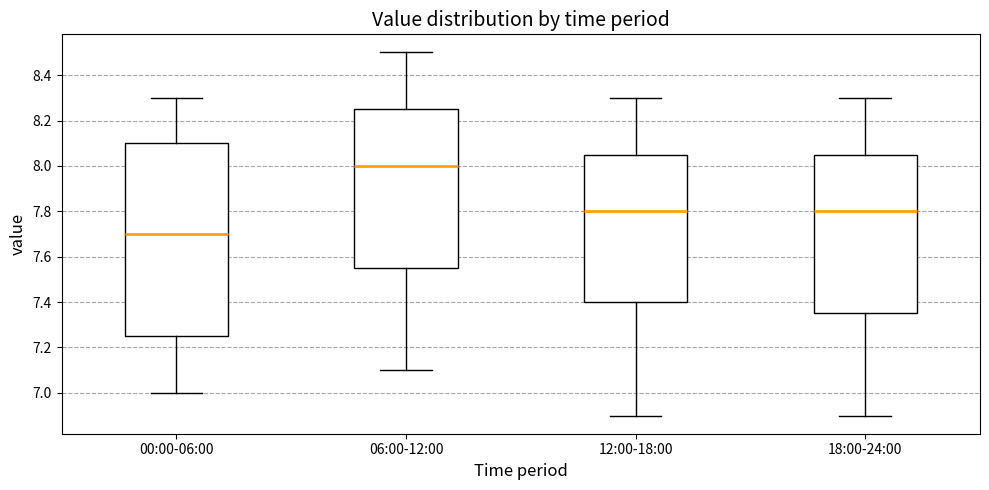

Reading left to right, transcribe this box plot: for each box, give where its median line is, the range the box spans, and where its two whiskers end, as read against the y-axis. The values are not printed on the chart, so give them approximately, as read against the axis.

00:00-06:00: median 7.70, box 7.26 to 8.10, whiskers 7.00 to 8.30
06:00-12:00: median 8.00, box 7.56 to 8.26, whiskers 7.10 to 8.50
12:00-18:00: median 7.80, box 7.40 to 8.06, whiskers 6.90 to 8.30
18:00-24:00: median 7.80, box 7.36 to 8.06, whiskers 6.90 to 8.30